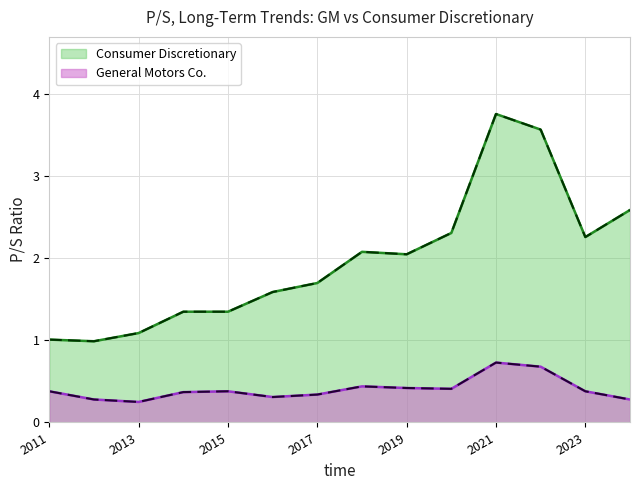

True or false: General Motors Co. has a value of 0.7 at 2020.

False